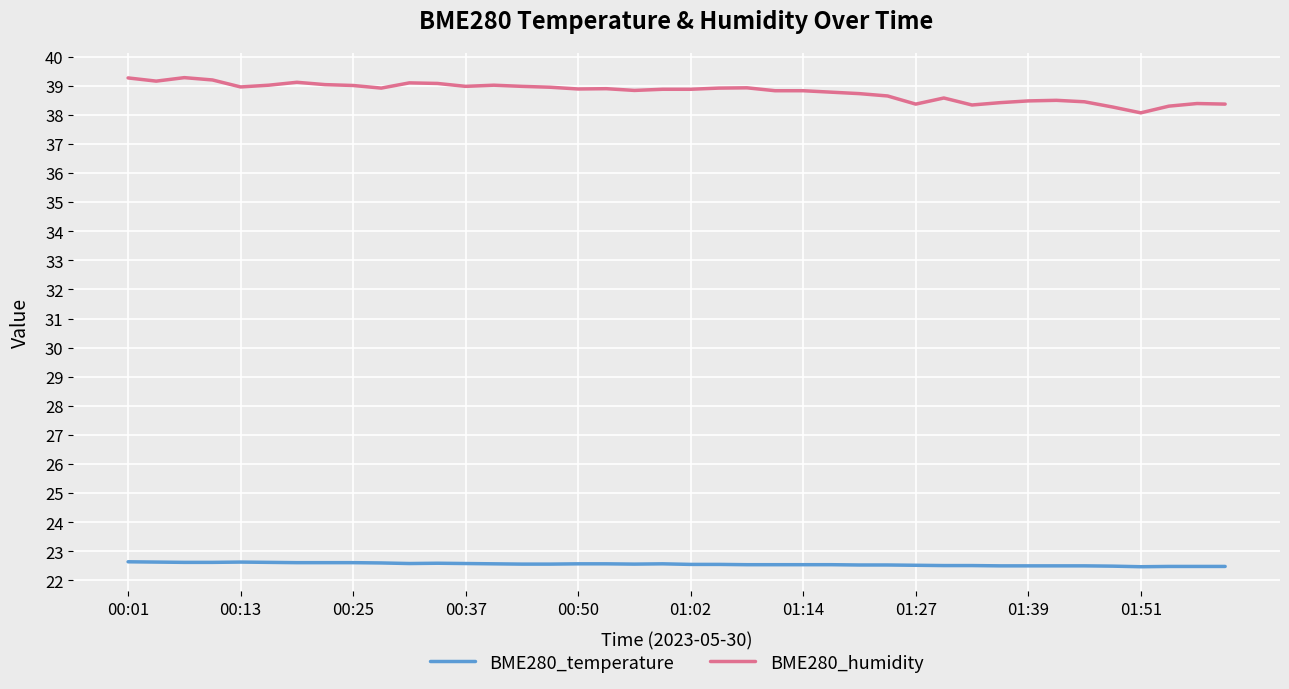

Does the chart display data point markers on the line(s)?

No